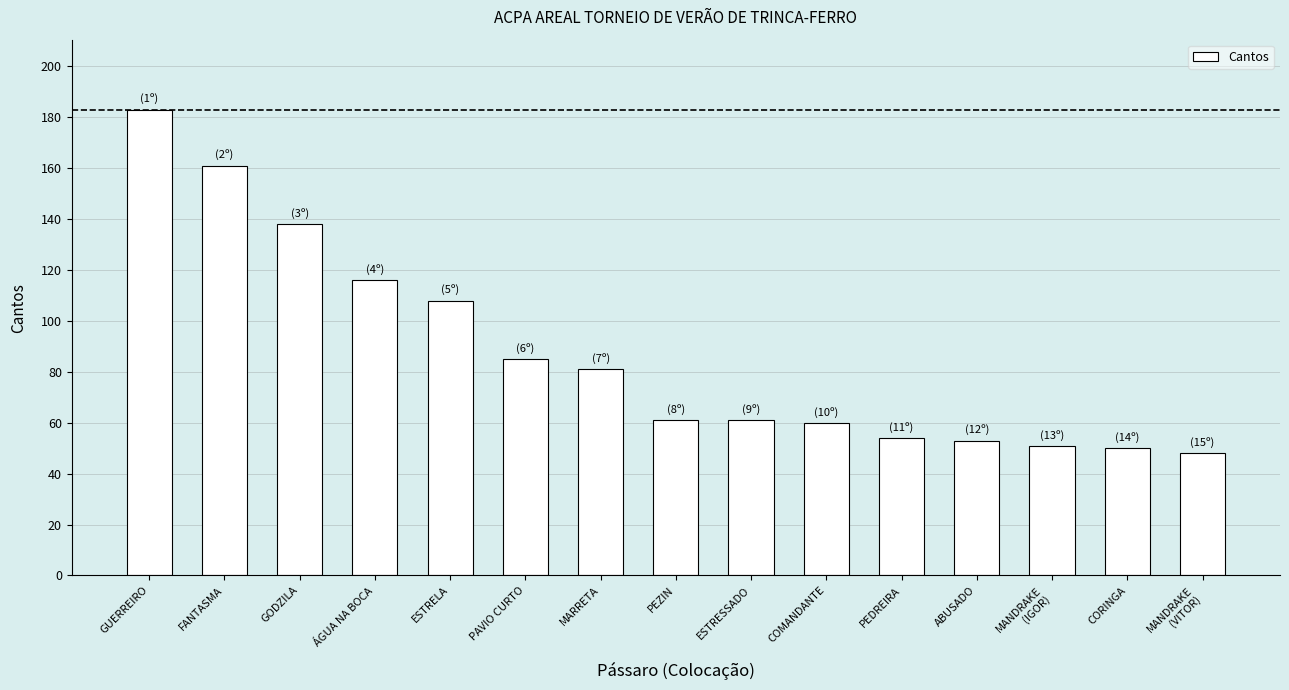

What value does the data have at ABUSADO?

53